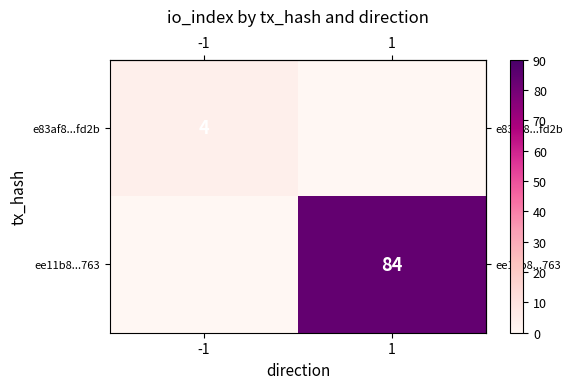

What value does the row_1 series have at 1, to the nearest 5?

85